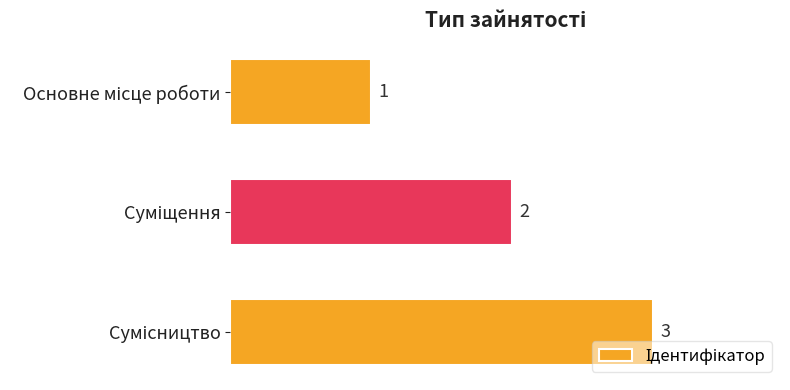

How many bars are there in total?

3